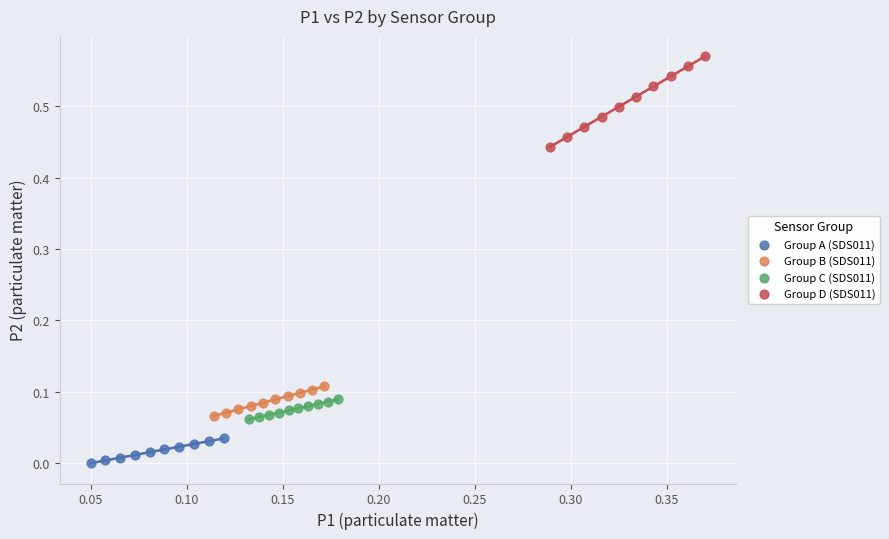

Which series has the widest spread of Y values?

Group D (SDS011)